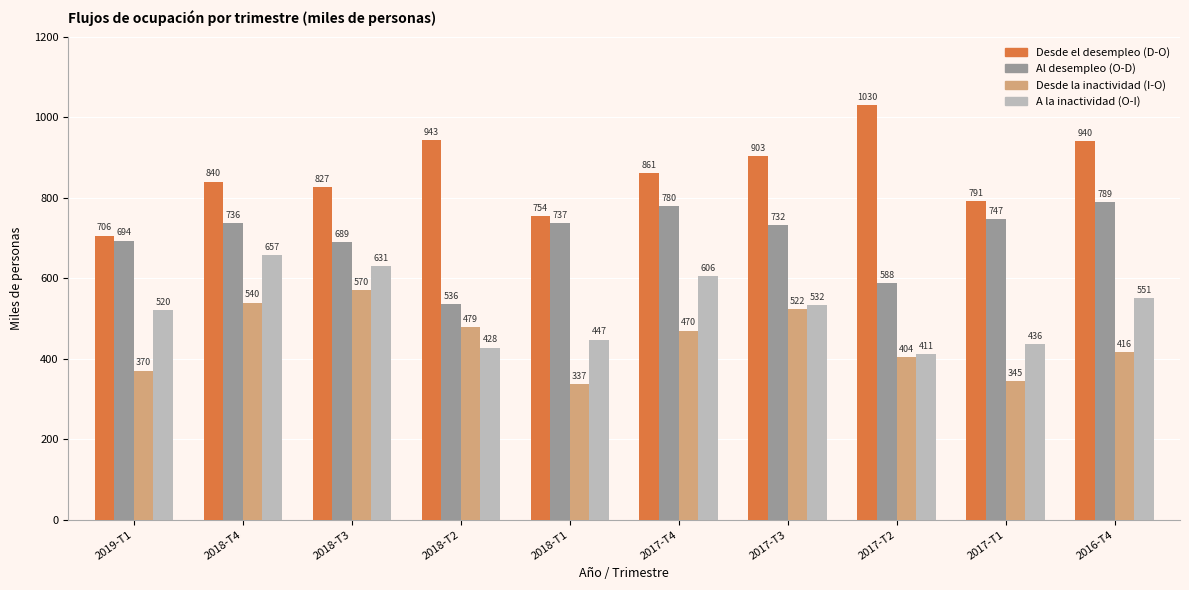

True or false: Desde la inactividad (I-O) has a value of 337.2 at 2018-T1.

True